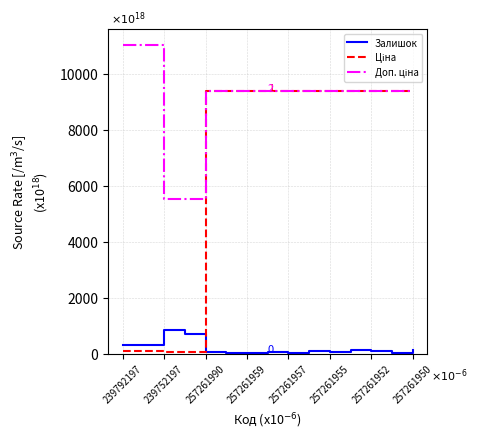

What is the greatest value displayed?

11055.0